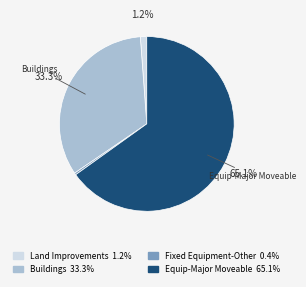

To the nearest percent, what percentage of the pie is Buildings?

33%